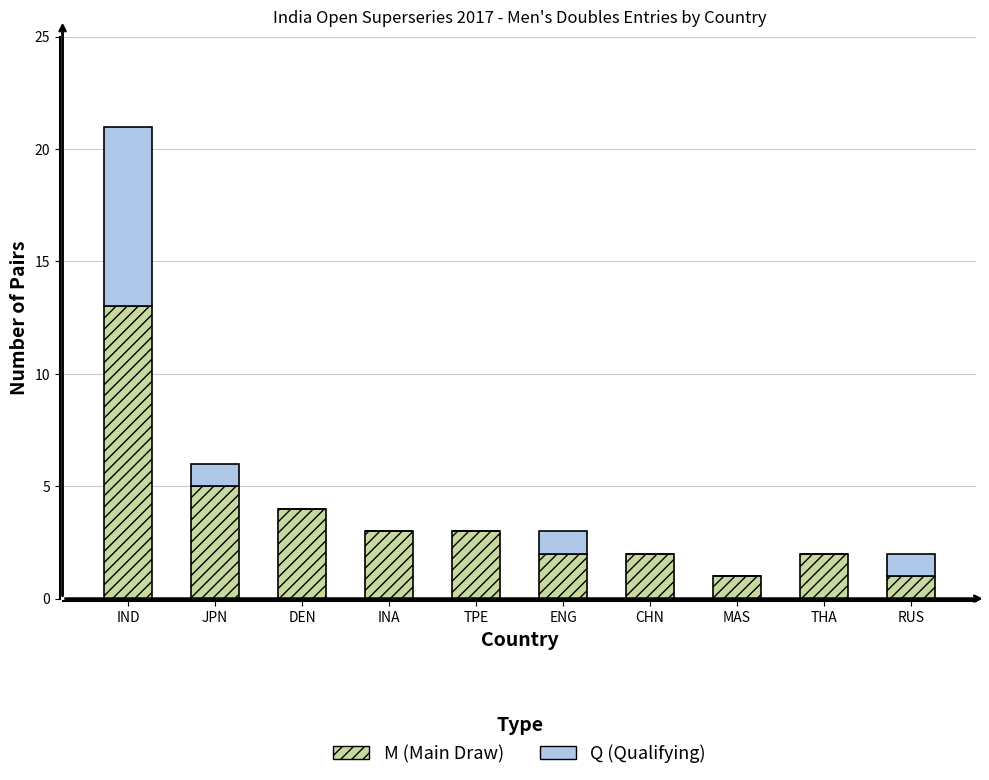

At which category is the sum across all series the highest?

IND